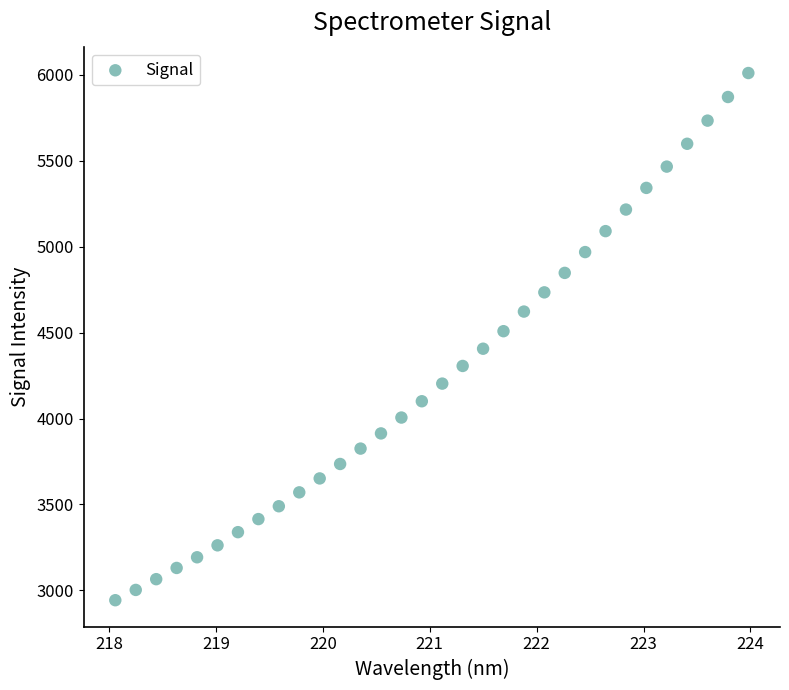

What is the range of X values (max minus min)?

5.9